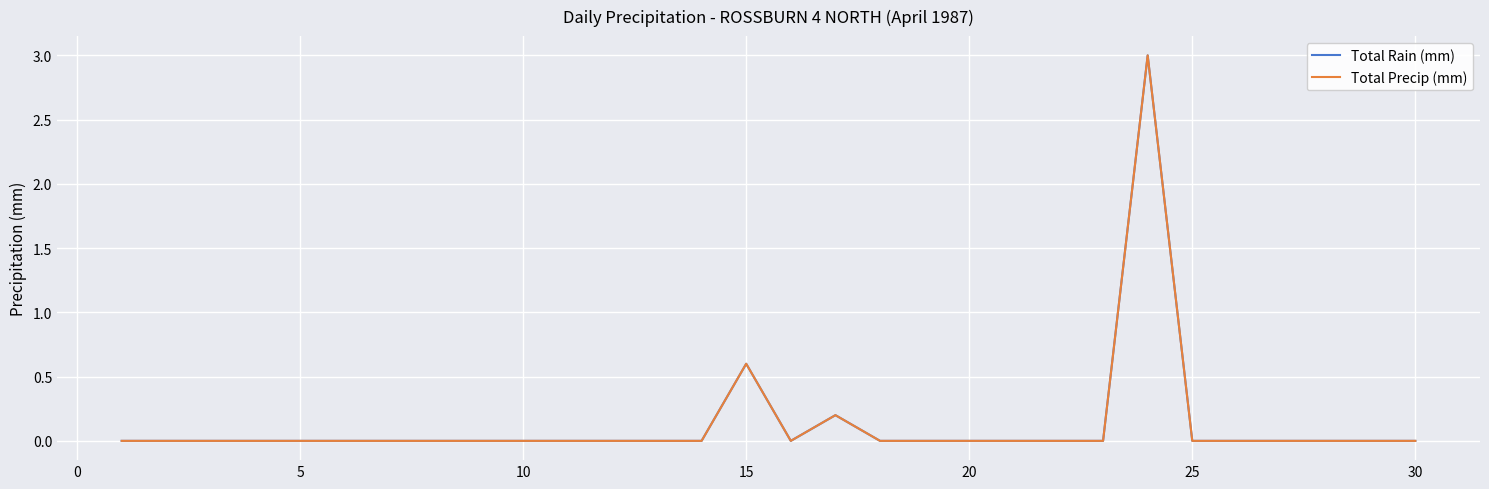

Does the chart display data point markers on the line(s)?

No